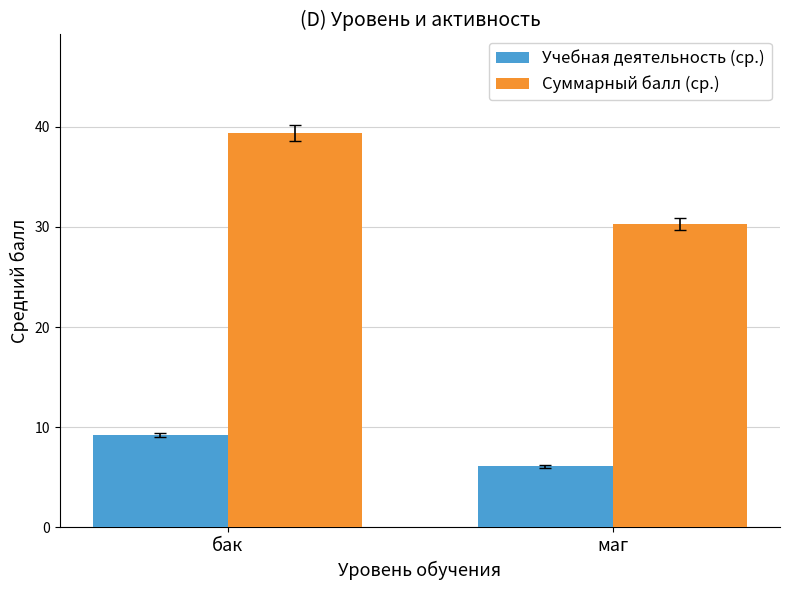

What is the sum of all Суммарный балл (ср.) values?

69.7